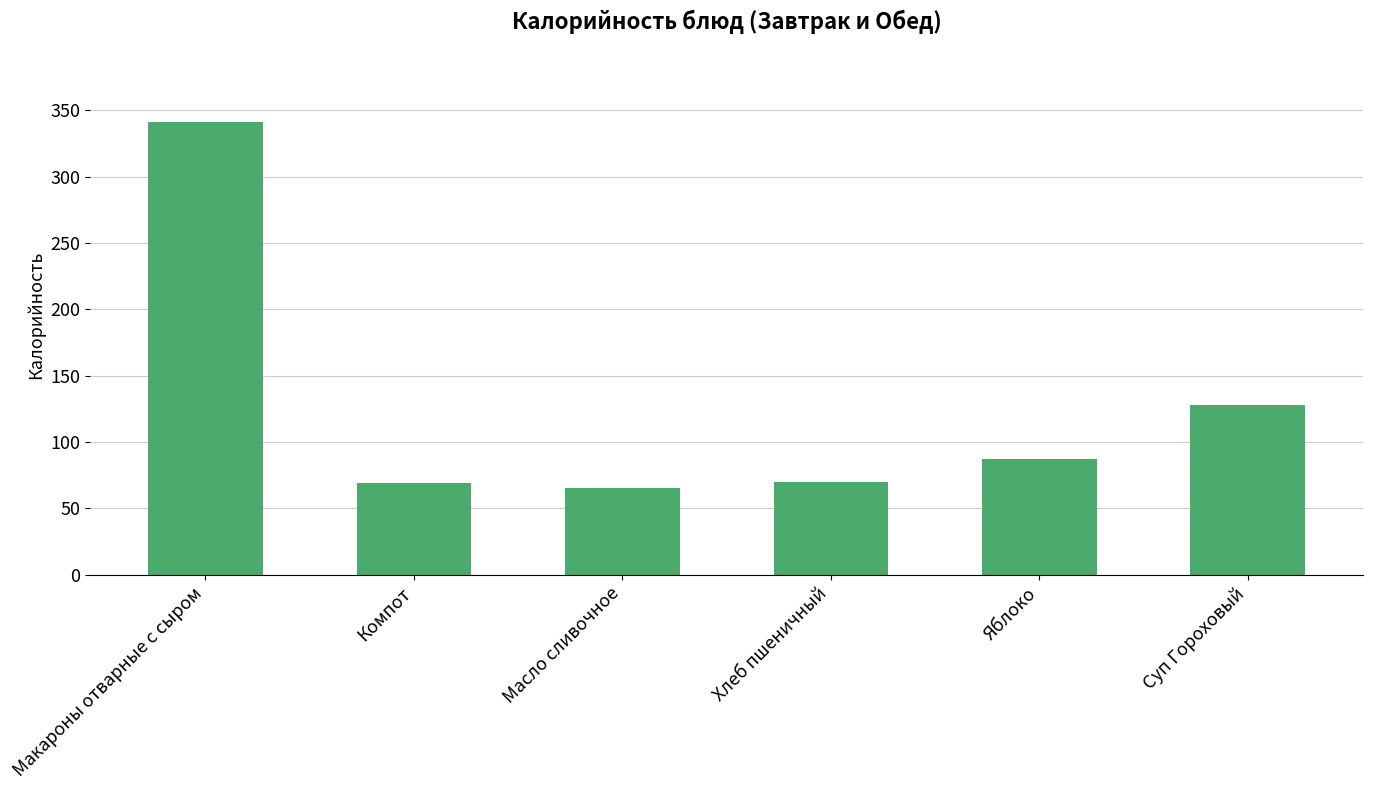

Does the chart contain any negative values?

No